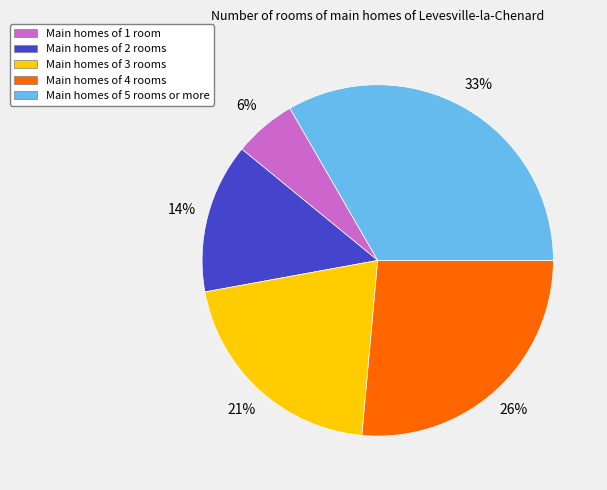

To the nearest percent, what is the difference between the Main homes of 2 rooms and Main homes of 1 room slice percentages?

8%